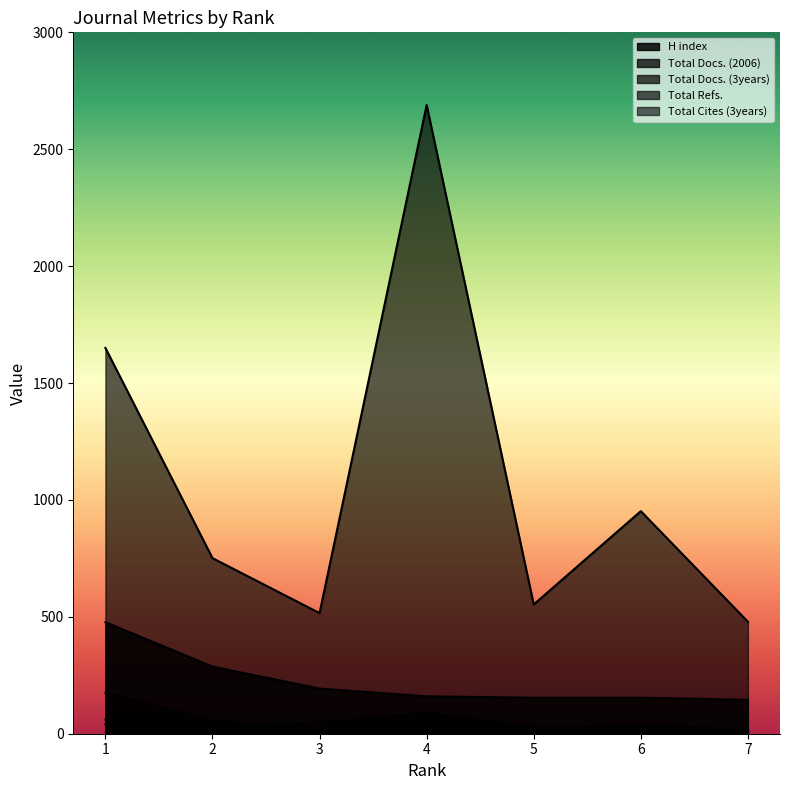

How many interior local peaks does the Total Cites (3years) series have?

2